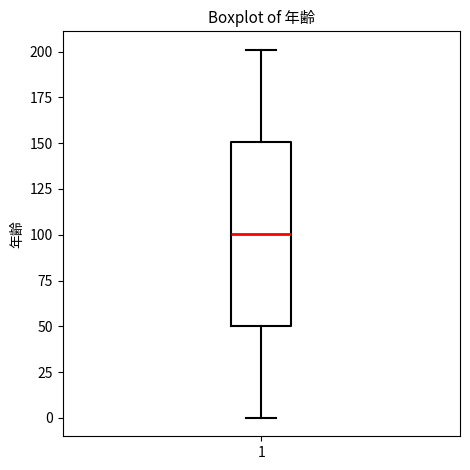

Read this box plot against the y-axis: the position of the median line, the range covered by the box, and the ends of both whiskers. The values are not printed on the chart, so give them approximately, as read against the axis.

median 100, box 50 to 150, whiskers 0 to 200